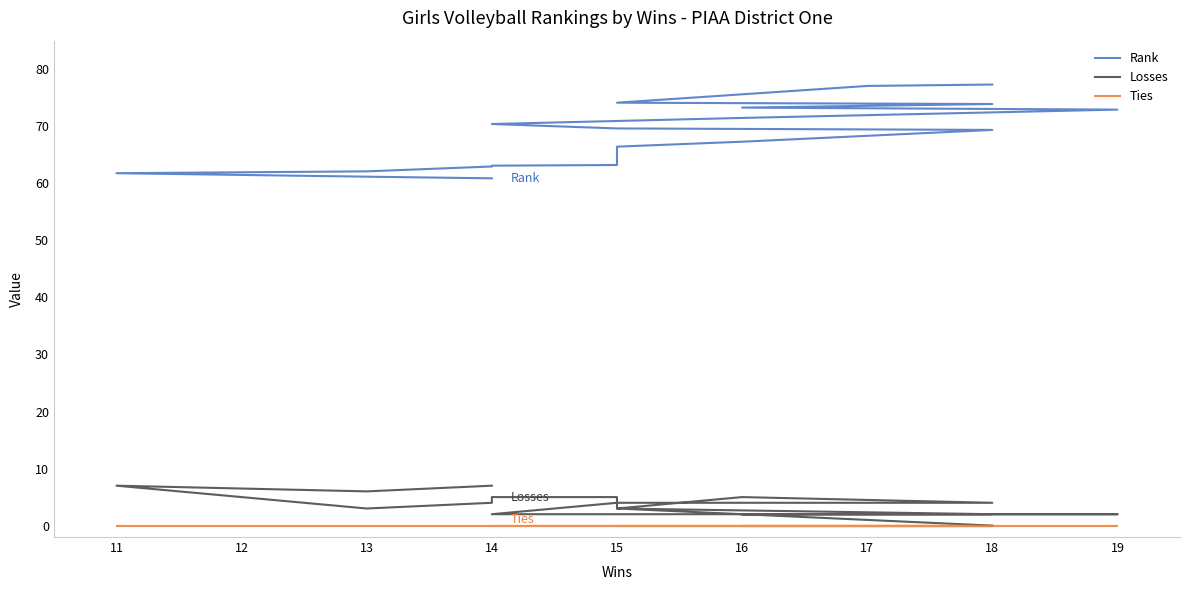

What is the difference between the maximum and second lowest values in the Losses series?

6.0